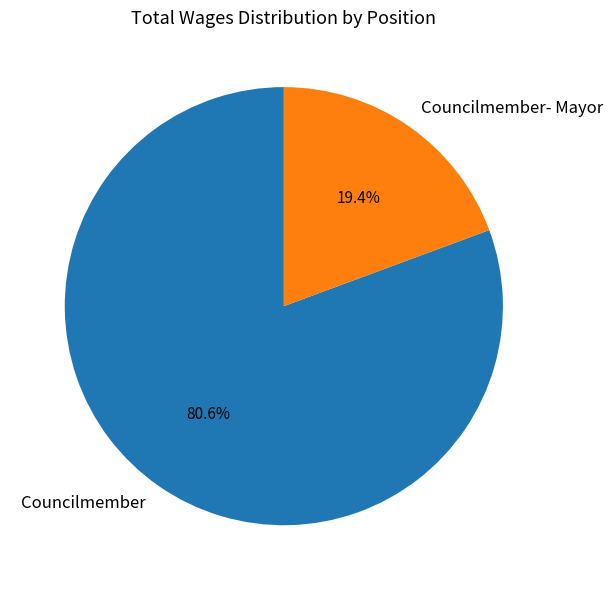

Is the sum of Councilmember- Mayor and Councilmember greater than half?

Yes